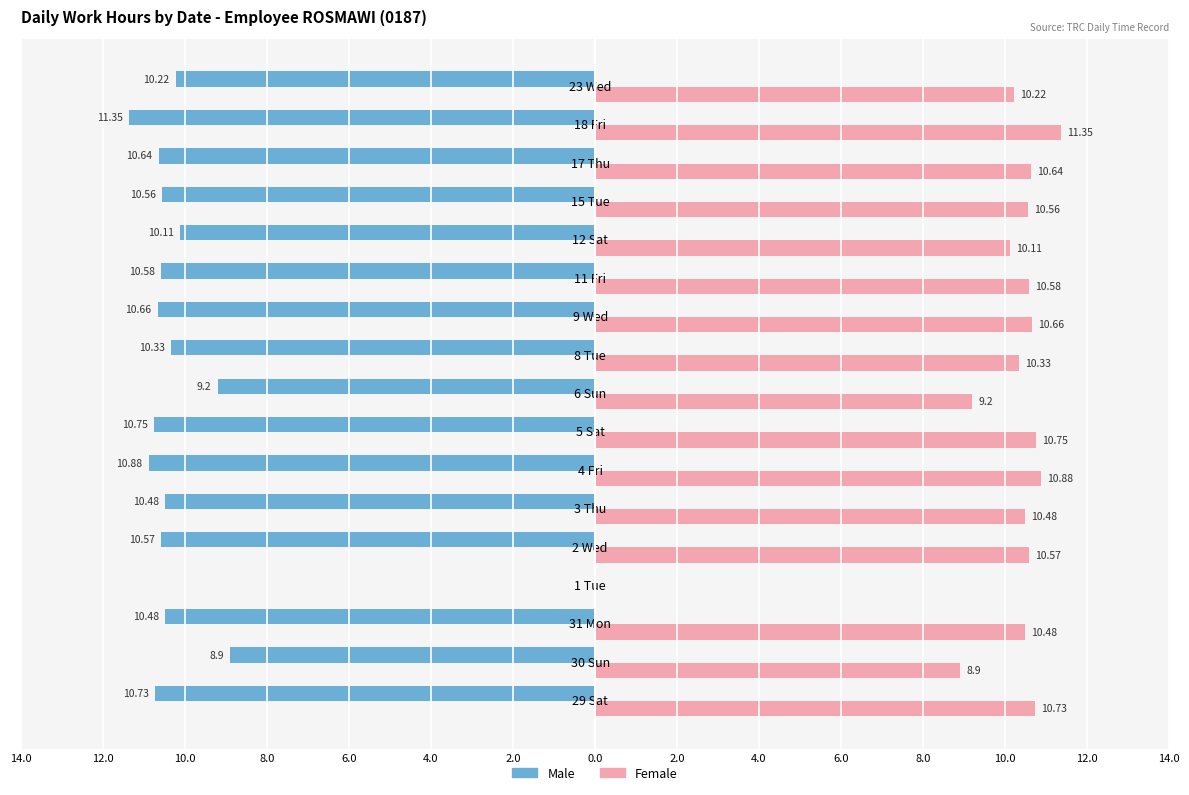

What are all the series names shown in the legend?

Male, Female